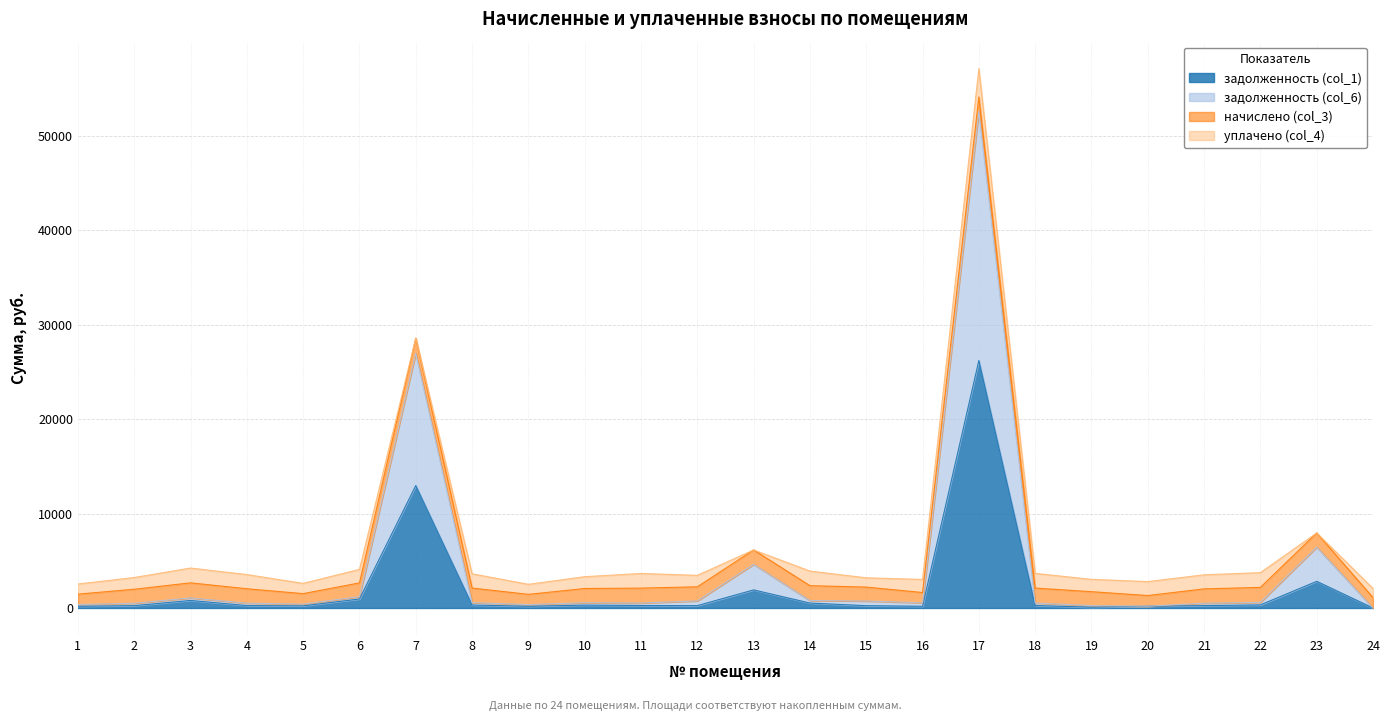

The задолженность (col_1) series shows 183.1 at 16. True or false?

True